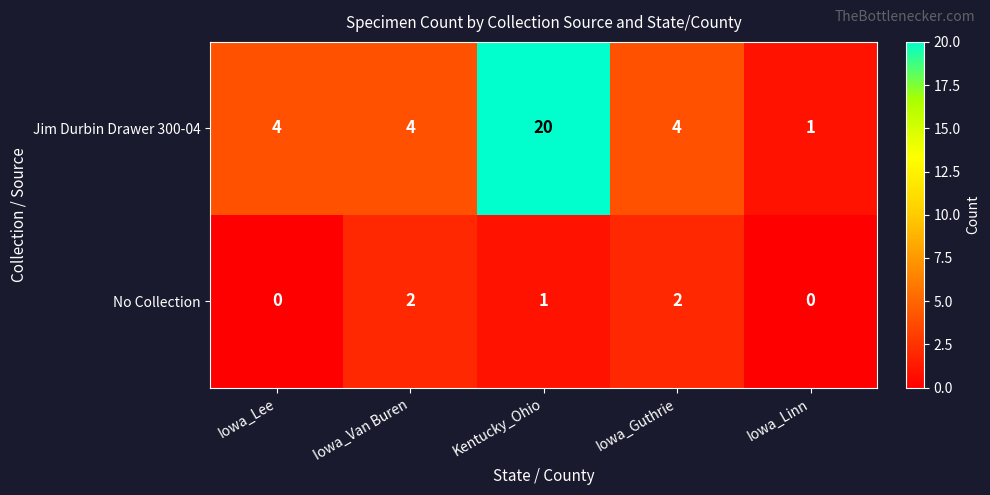

List the series in order of their overall mean, highest first.

Jim Durbin Drawer 300-04, No Collection